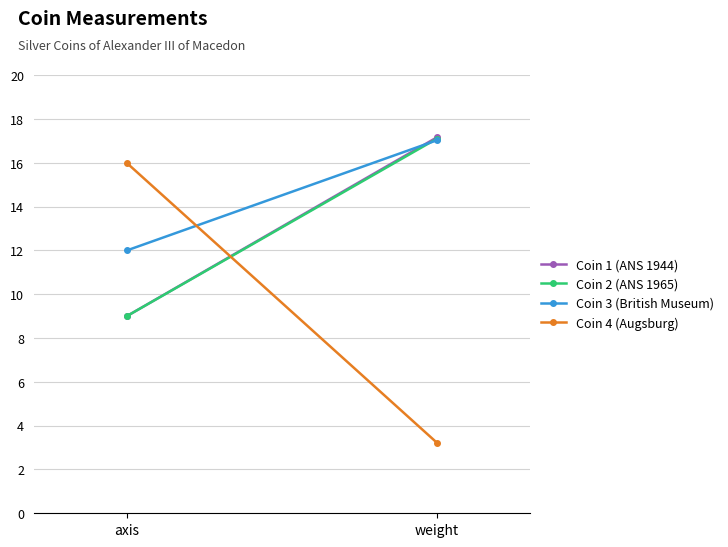

What is the value of the Coin 2 (ANS 1965) point at the 1st from the left?

9.0